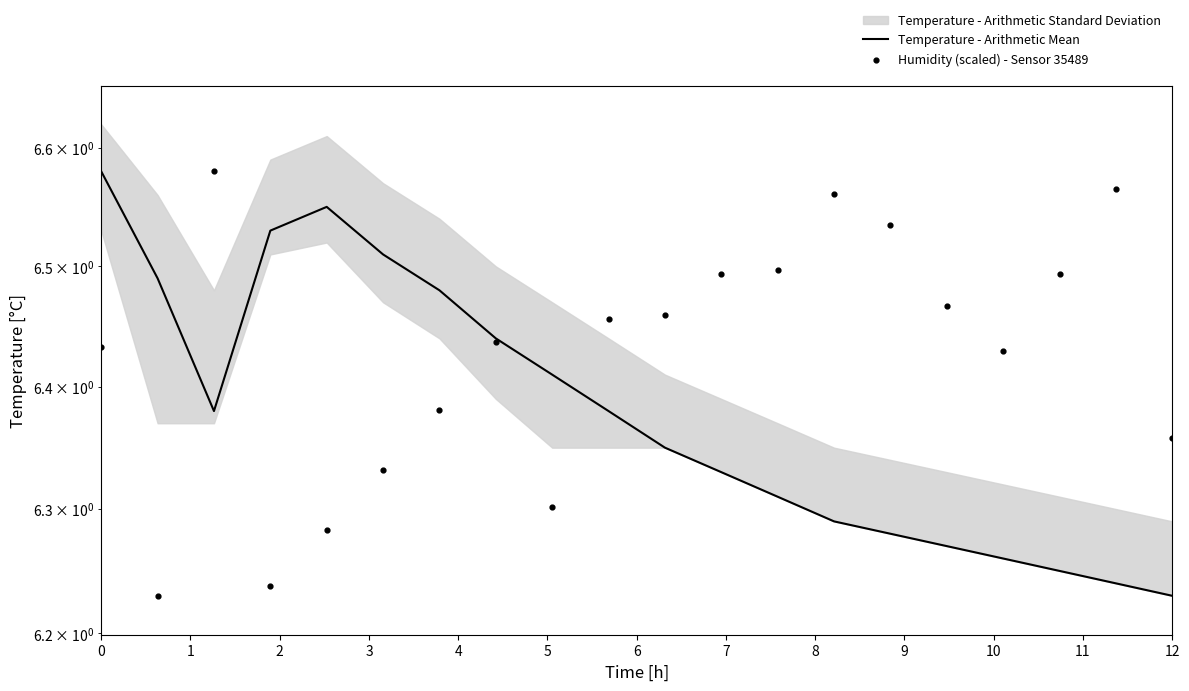

Is the value of Humidity (scaled) - Sensor 35489 at 12 greater than the value of Temperature - Arithmetic Mean at 18?

Yes